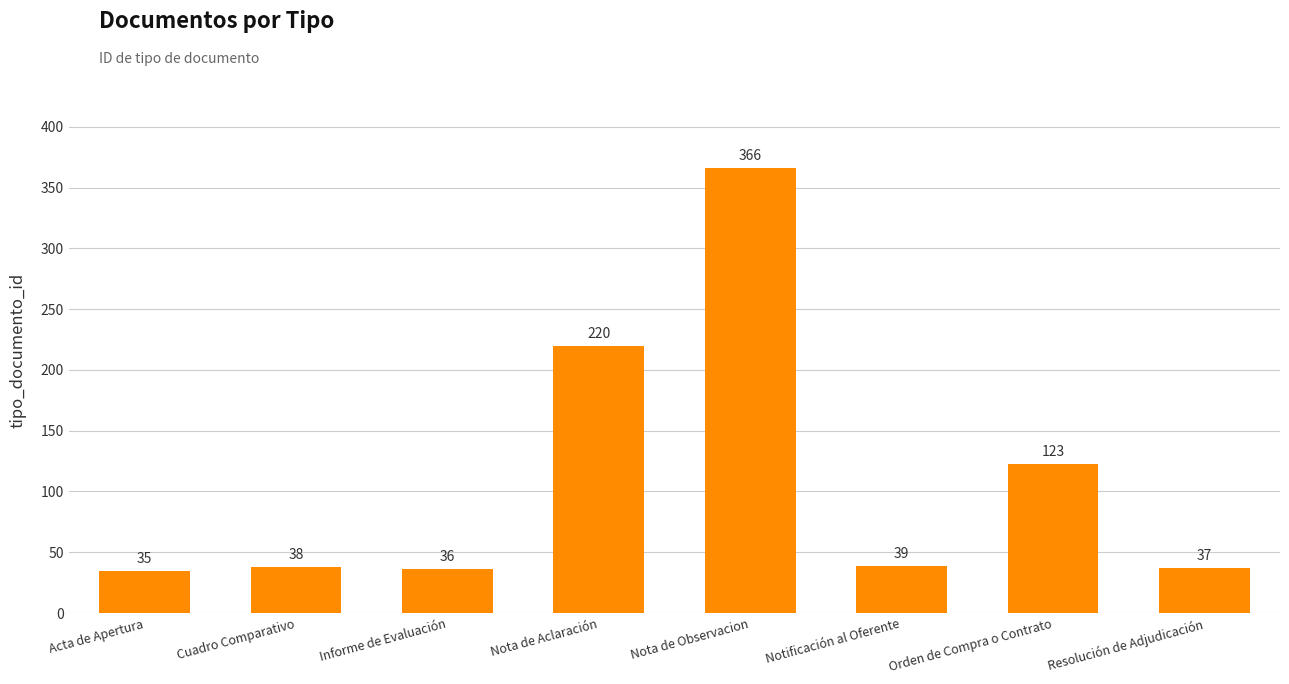

Approximately how many times larger is the value at Cuadro Comparativo compared to Informe de Evaluación?

1.1